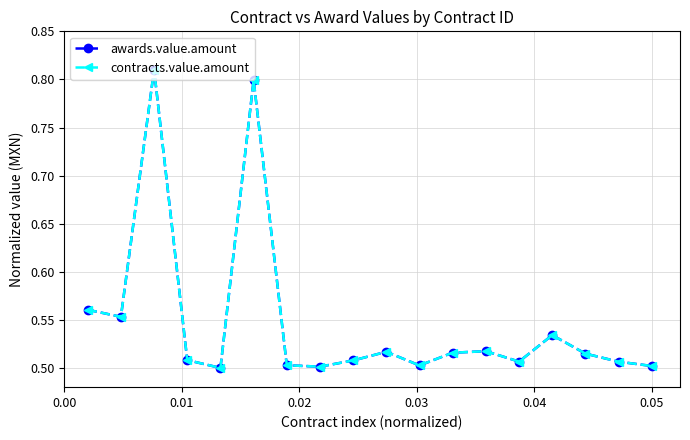

List the series in order of their peak value, highest first.

awards.value.amount, contracts.value.amount